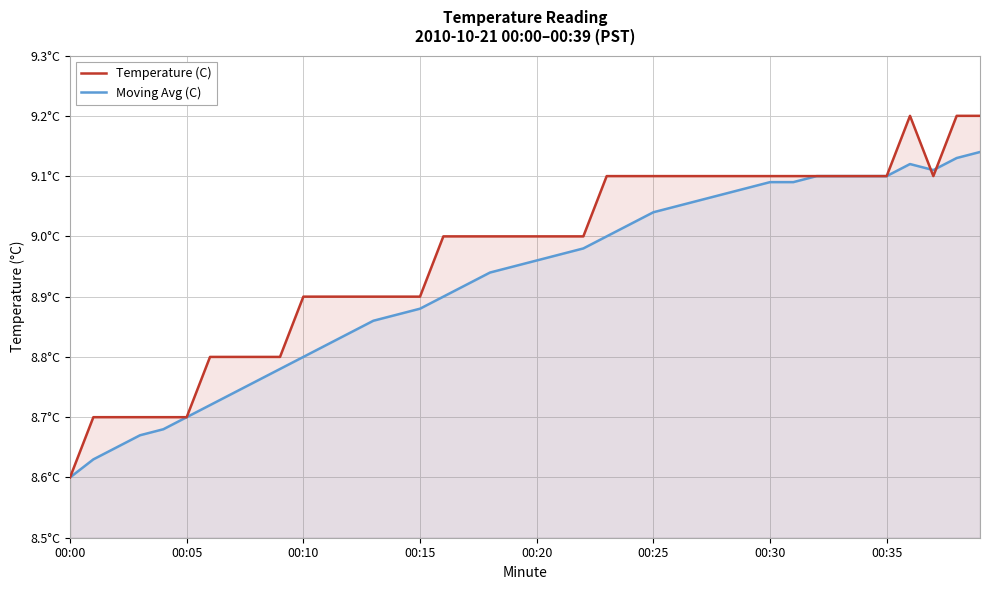

Is it true that Moving Avg (C) equals 3.7 at 22?

False